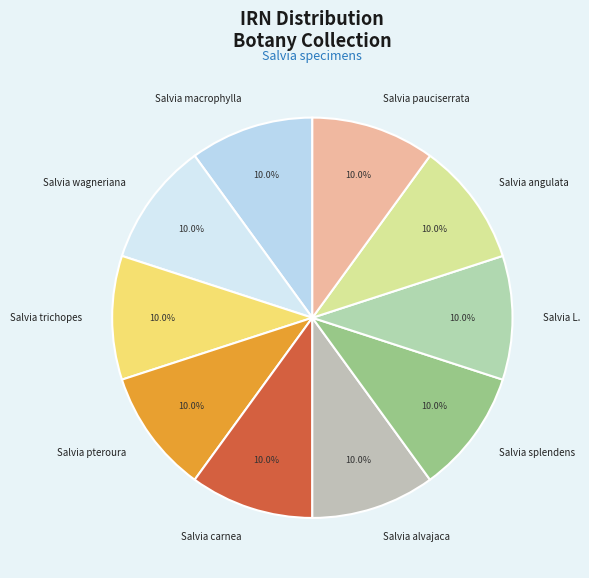

What is the total percentage of Salvia carnea and Salvia trichopes?

20.0%